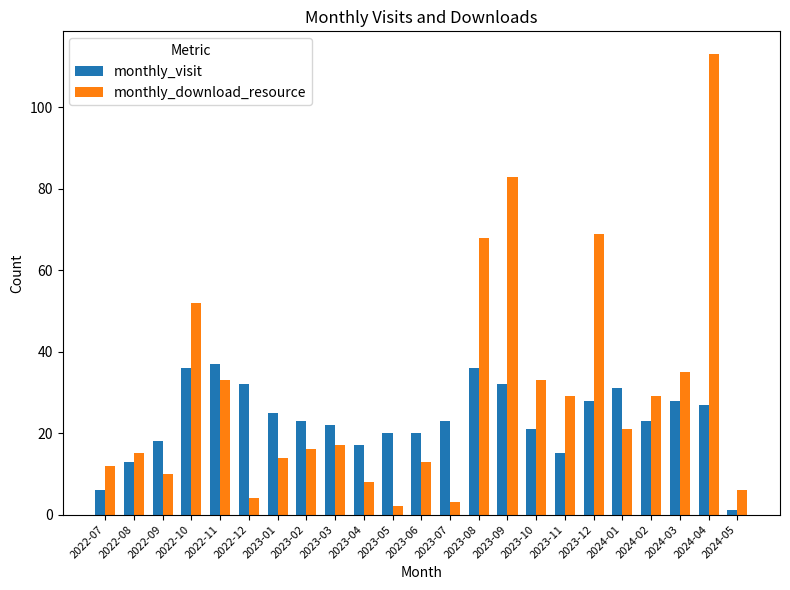

What is the minimum value shown in the chart?

1